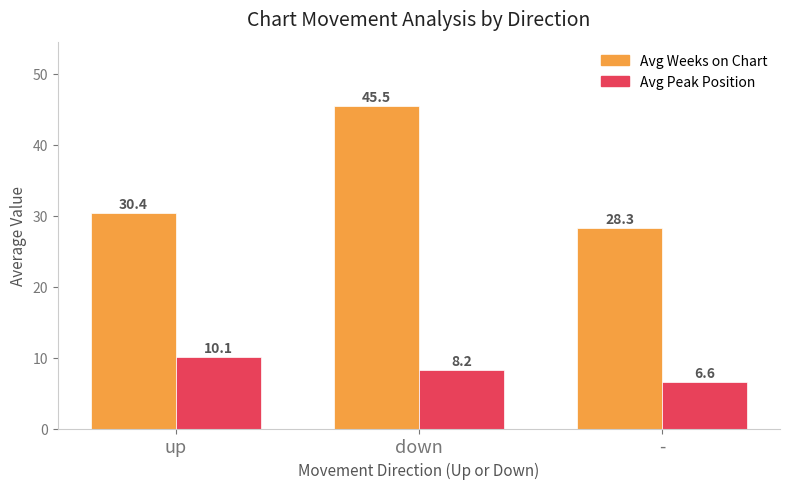

Which series has the largest total across all categories?

Avg Weeks on Chart